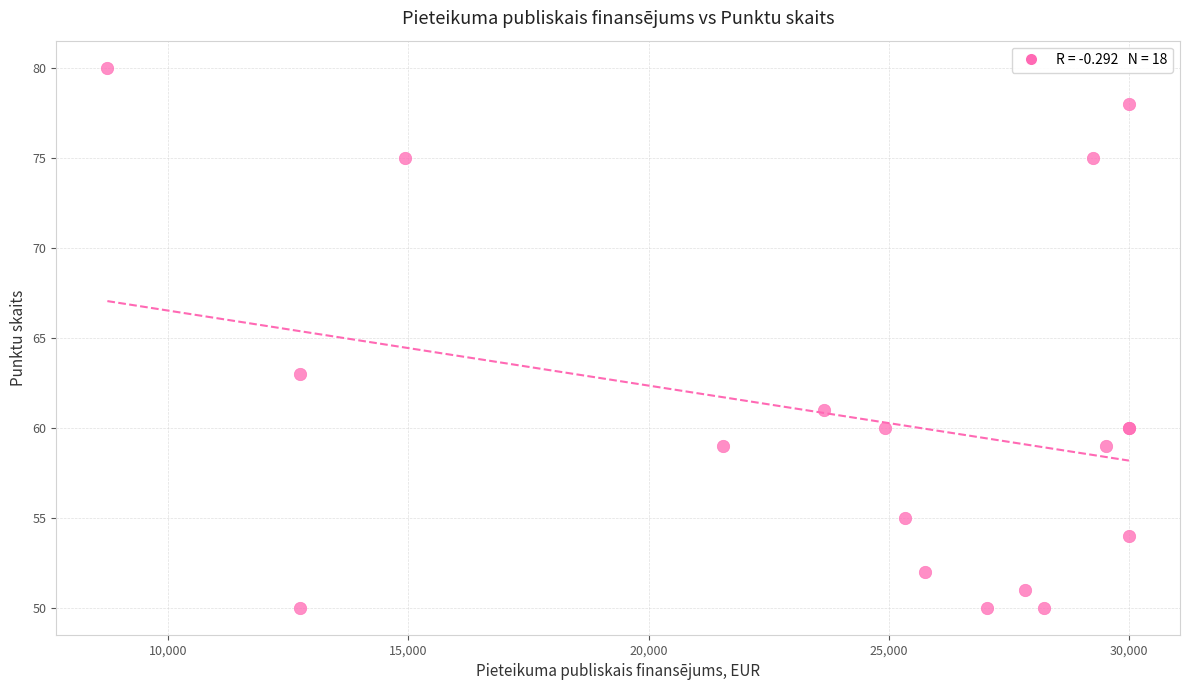

What Y value in the scatter plot is closest to 65?

63